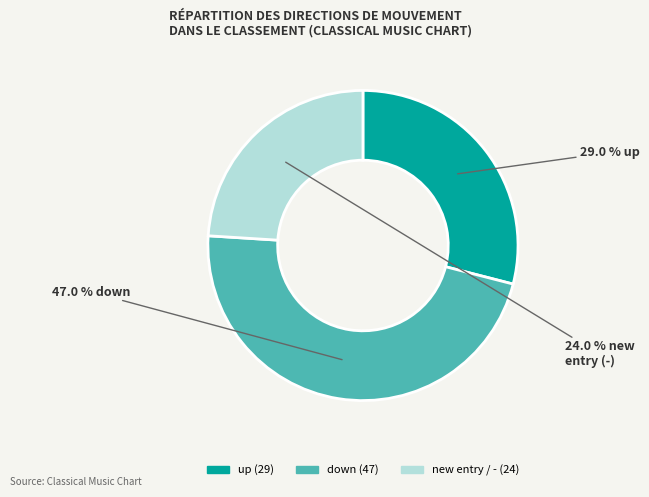

Is there any slice that represents more than half of the pie?

No